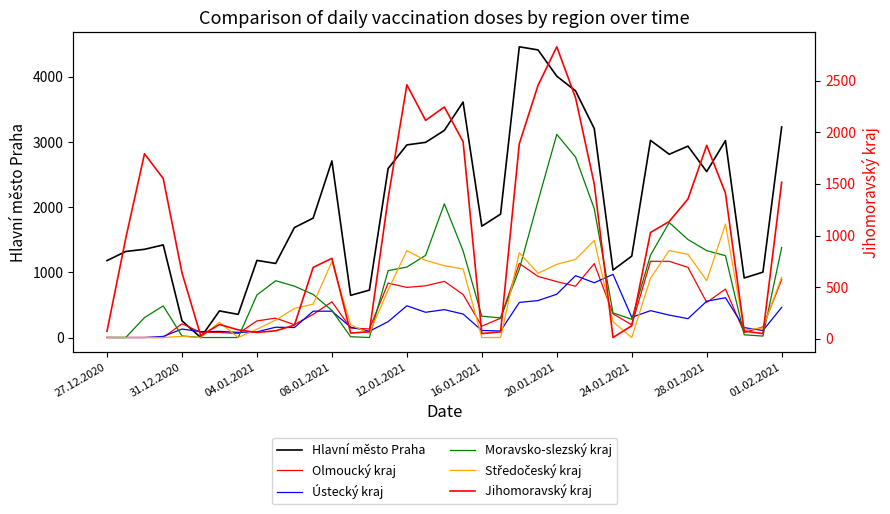

What is the total value across all series at 28.01.2021?

7718